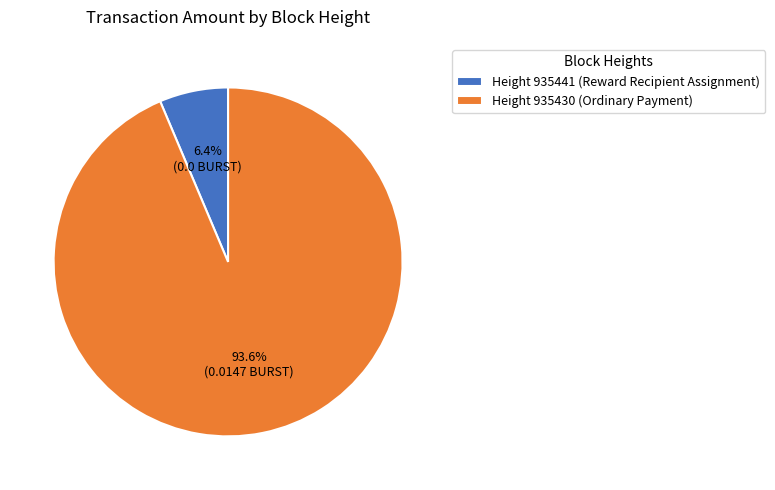

Rank the categories by value from lowest to highest.

Height 935441 (Reward Recipient Assignment), Height 935430 (Ordinary Payment)